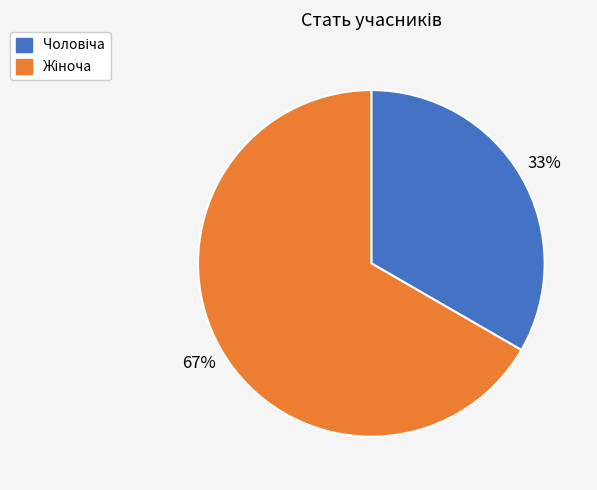

To the nearest percent, what is the average slice percentage?

50%